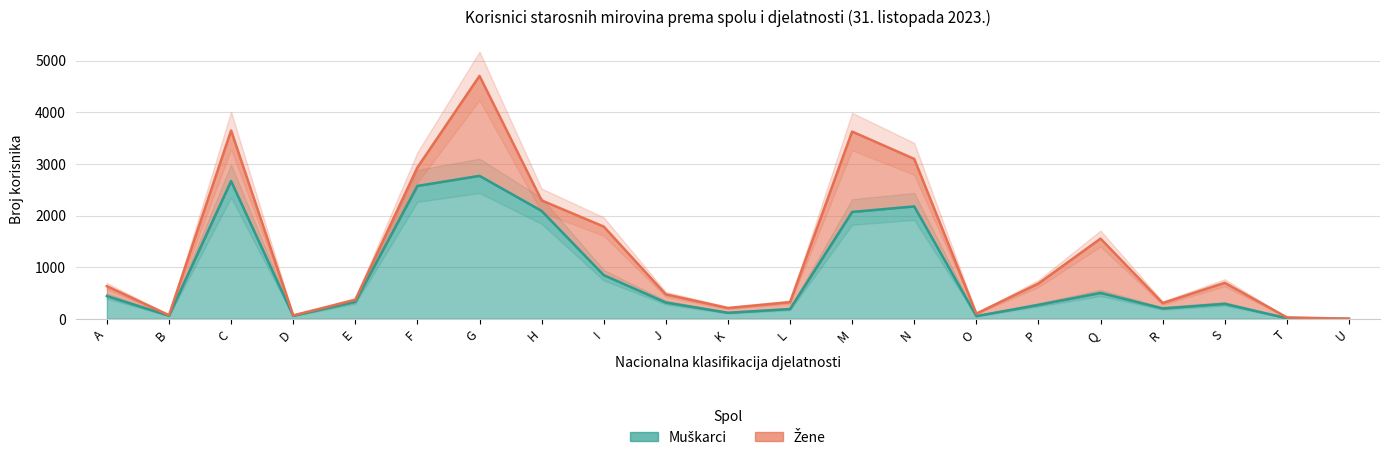

What is the difference between the second highest and minimum values?

2665